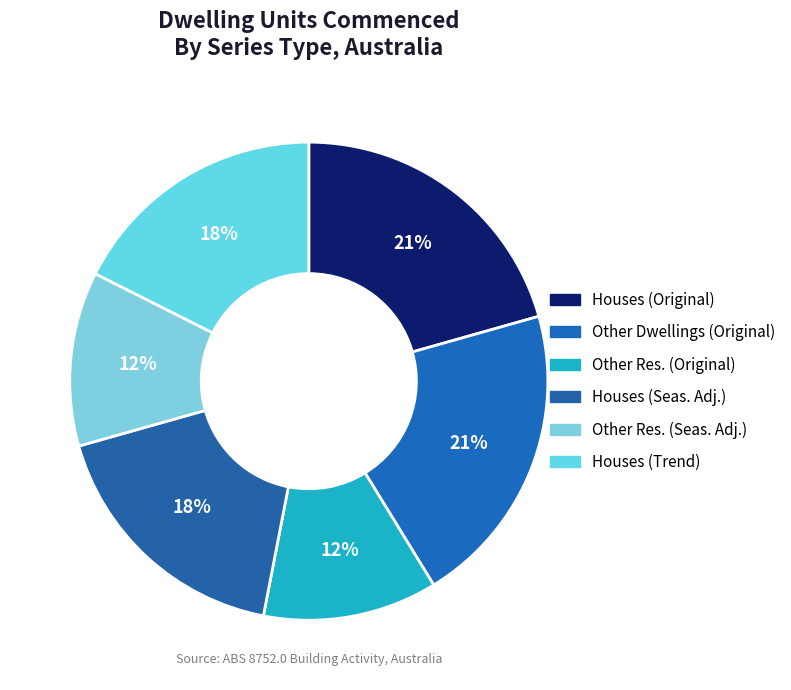

How many segments does this pie chart have?

6